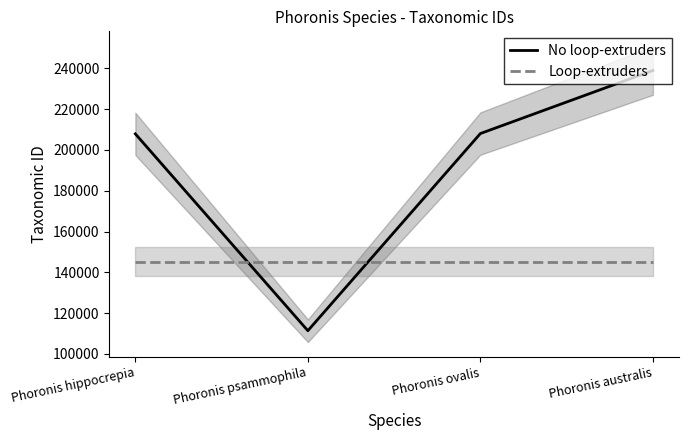

What is the label of the 4th point from the right?

Phoronis hippocrepia